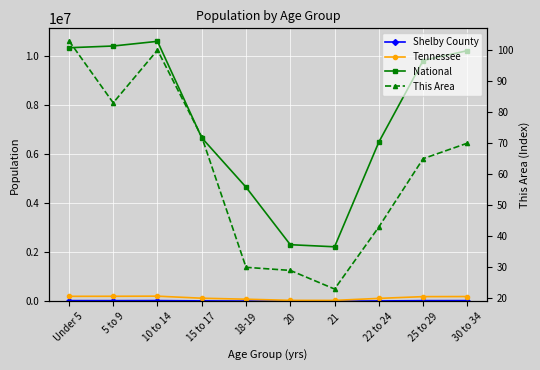

True or false: This Area and Shelby County cross at least once.

False